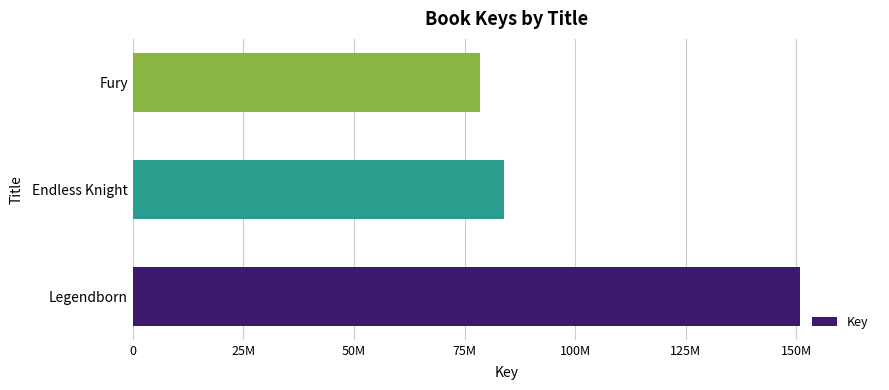

Does the chart contain any negative values?

No